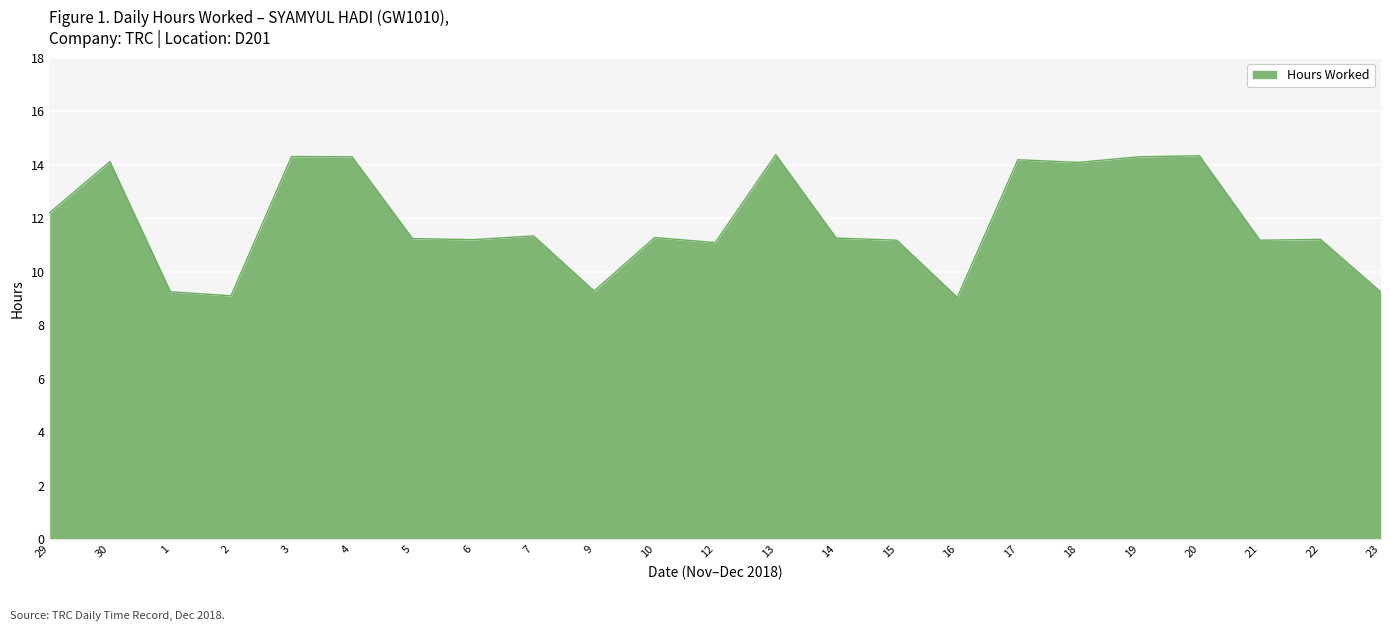

How many lines are shown in the chart?

1